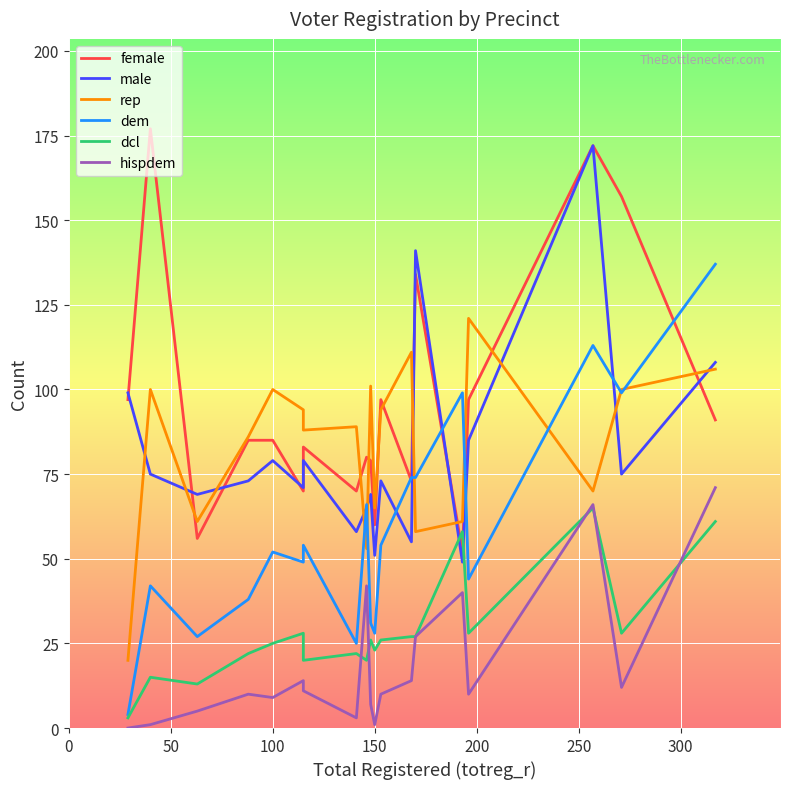

Does the chart display data point markers on the line(s)?

No